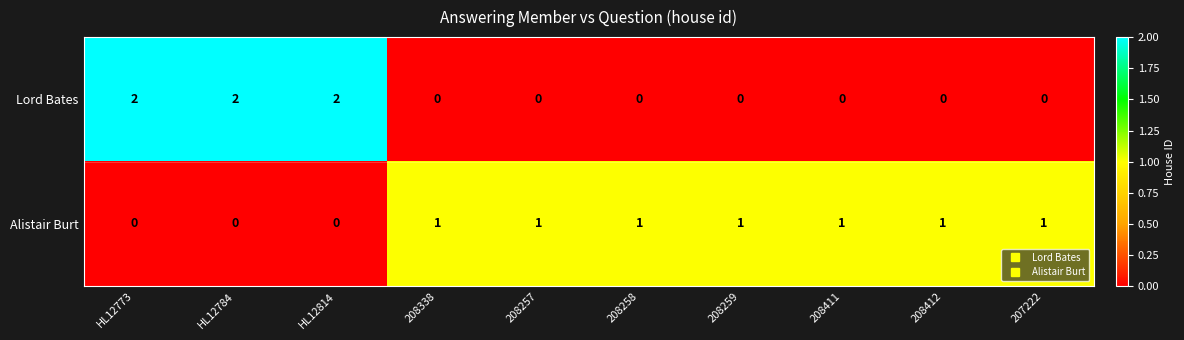

Reading left to right, transcribe all the data shown in this chart.

Lord Bates: 2	2	2	0	0	0	0	0	0	0
Alistair Burt: 0	0	0	1	1	1	1	1	1	1